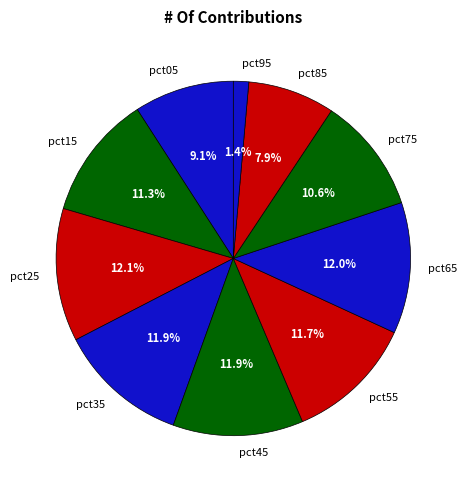

The pct75 slice represents 17% of the pie. True or false?

False